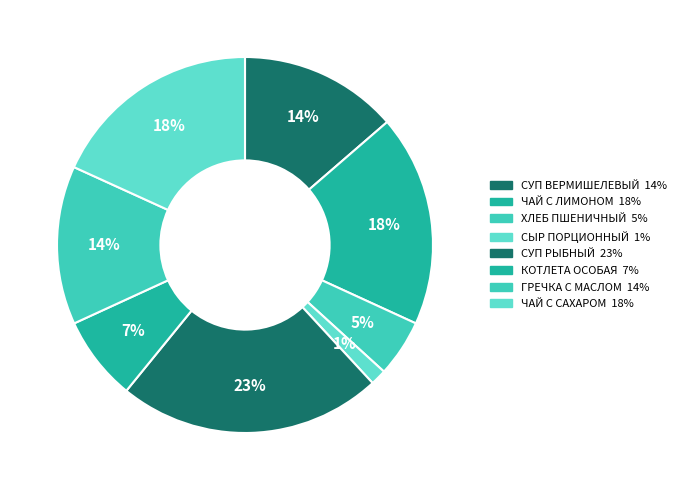

Does ГРЕЧКА С МАСЛОМ account for over 50% of the chart?

No